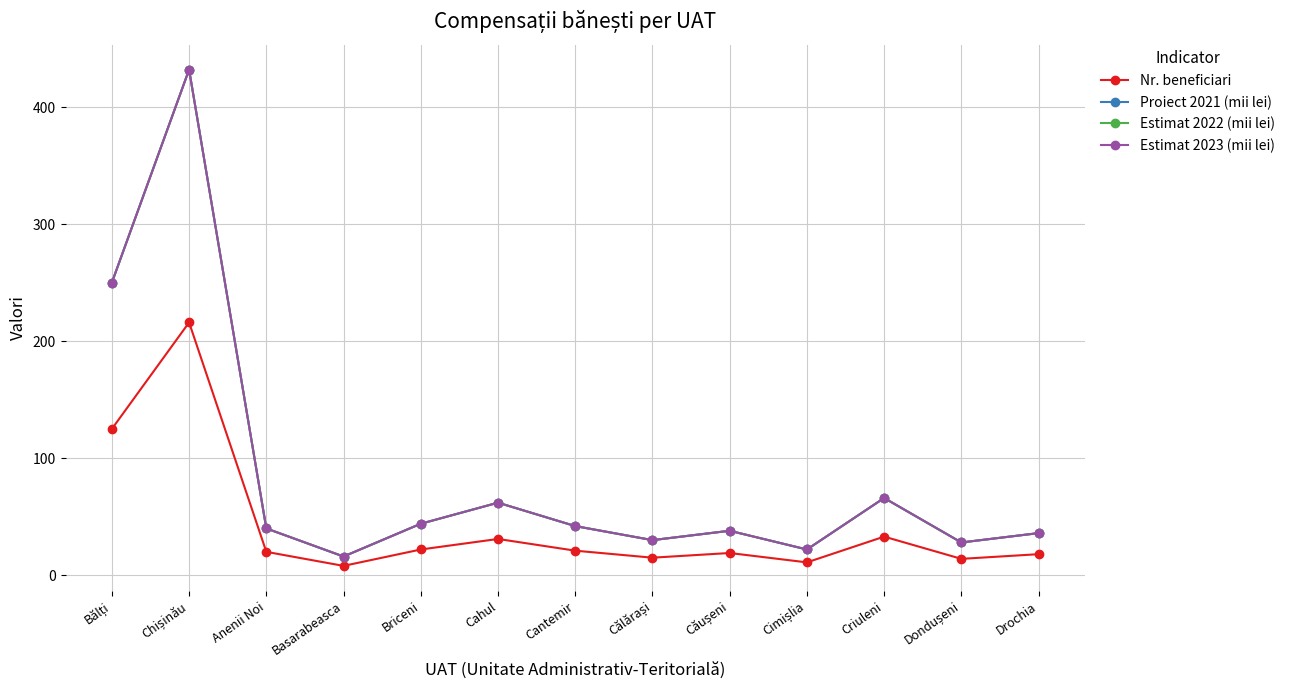

Does the chart have visible grid lines?

Yes